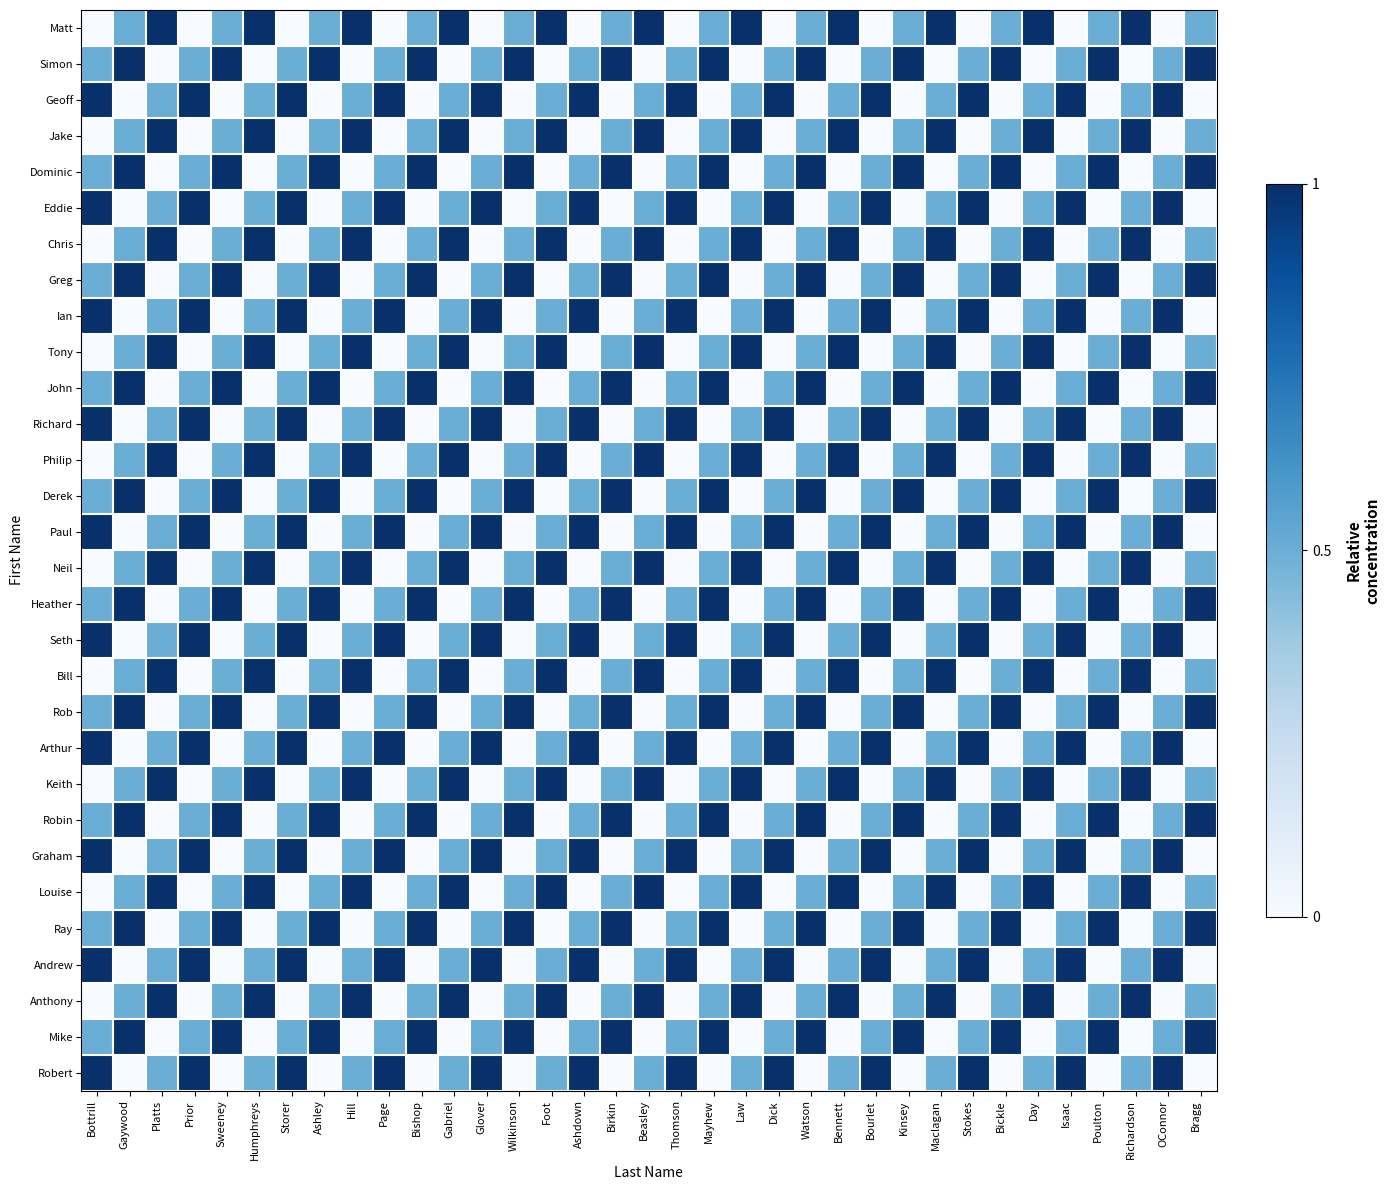

What is the total value across all series at Humphreys?

15.0